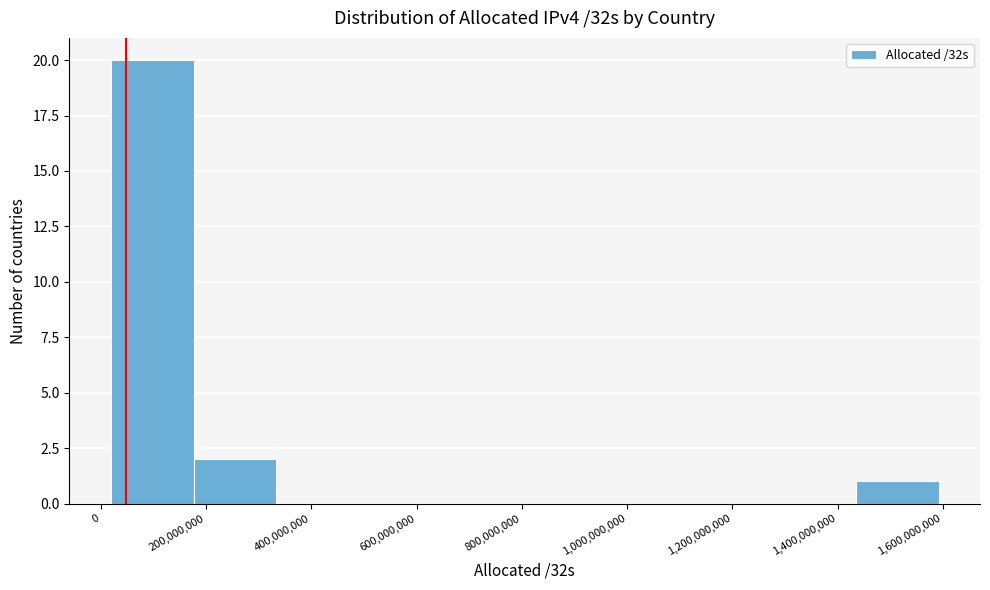

Reading left to right, transcribe this chart: for each bar, give the range it covers on the x-axis and its height. Neither the bar edges nor the heights are printed on the chart, so give them approximately, as read against the axes.

20000000 to 180000000: 20
180000000 to 340000000: 2
340000000 to 500000000: 0
500000000 to 640000000: 0
640000000 to 800000000: 0
800000000 to 960000000: 0
960000000 to 1120000000: 0
1120000000 to 1280000000: 0
1280000000 to 1440000000: 0
1440000000 to 1600000000: 1